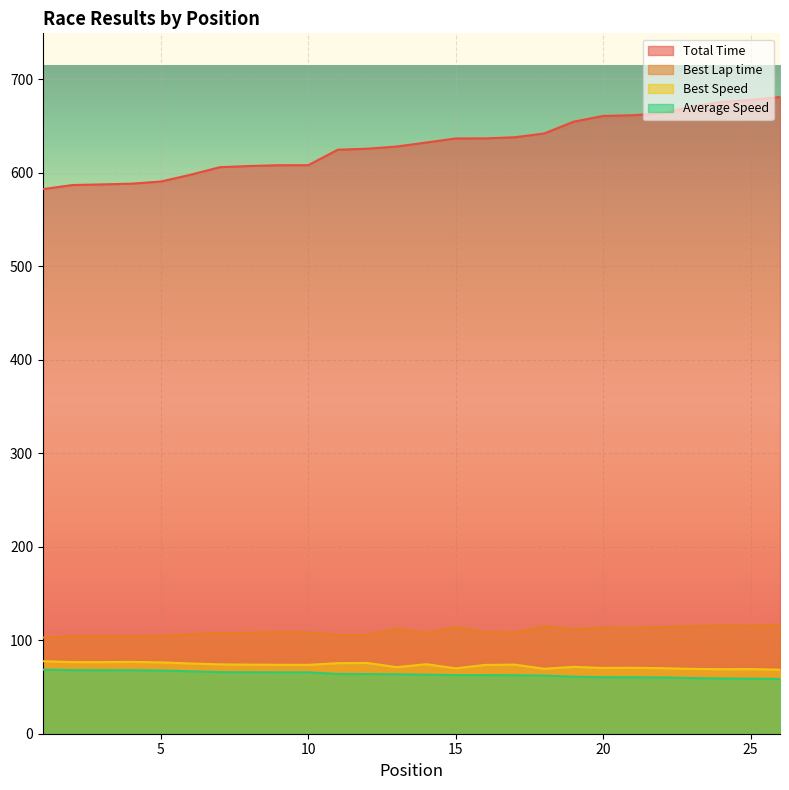

Reading left to right, extract all data points from this chart.

Total Time: 582.4	586.8	587.5	588.2	590.5	597.7	605.9	607.1	608.0	608.0	624.5	625.6	628.0	632.2	636.6	636.7	637.9	641.9	654.5	660.7	661.4	663.4	670.8	675.5	677.8	680.9
Best Lap time: 102.9	104.2	104.3	103.9	104.7	106.3	107.6	108.1	108.3	108.4	105.8	105.5	112.2	107.4	114.2	108.5	108.1	114.9	111.7	113.5	113.3	113.9	115.2	115.7	115.5	116.6
Best Speed: 77.6	76.6	76.6	76.8	76.3	75.1	74.2	73.9	73.7	73.7	75.5	75.7	71.1	74.4	69.9	73.6	73.9	69.5	71.5	70.4	70.5	70.1	69.3	69.0	69.1	68.5
Average Speed: 68.6	68.0	68.0	67.9	67.6	66.8	65.9	65.8	65.7	65.7	63.9	63.8	63.6	63.1	62.7	62.7	62.6	62.2	61.0	60.4	60.4	60.2	59.5	59.1	58.9	58.6